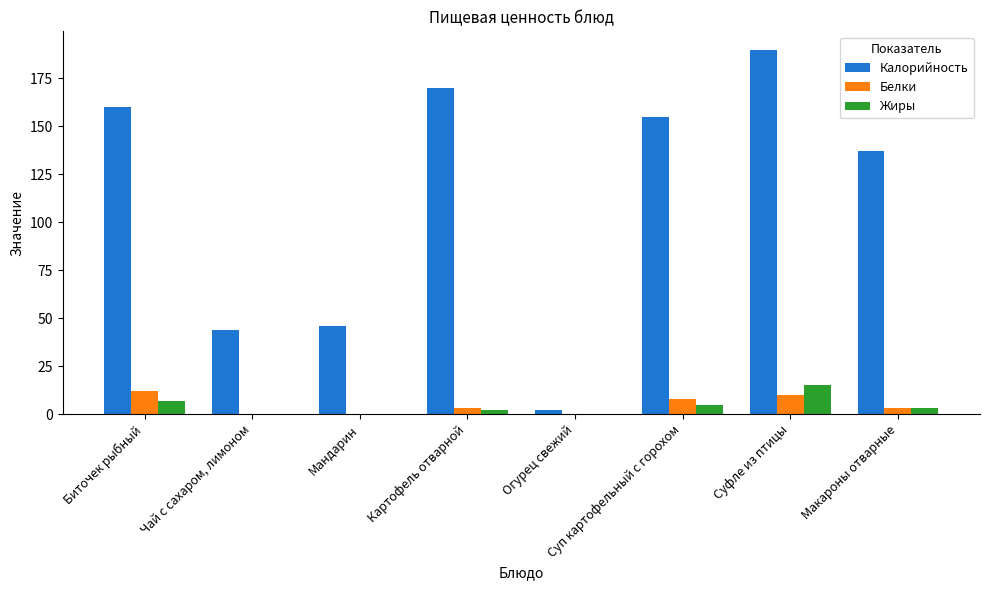

The Белки series shows 8 at Огурец свежий. True or false?

False